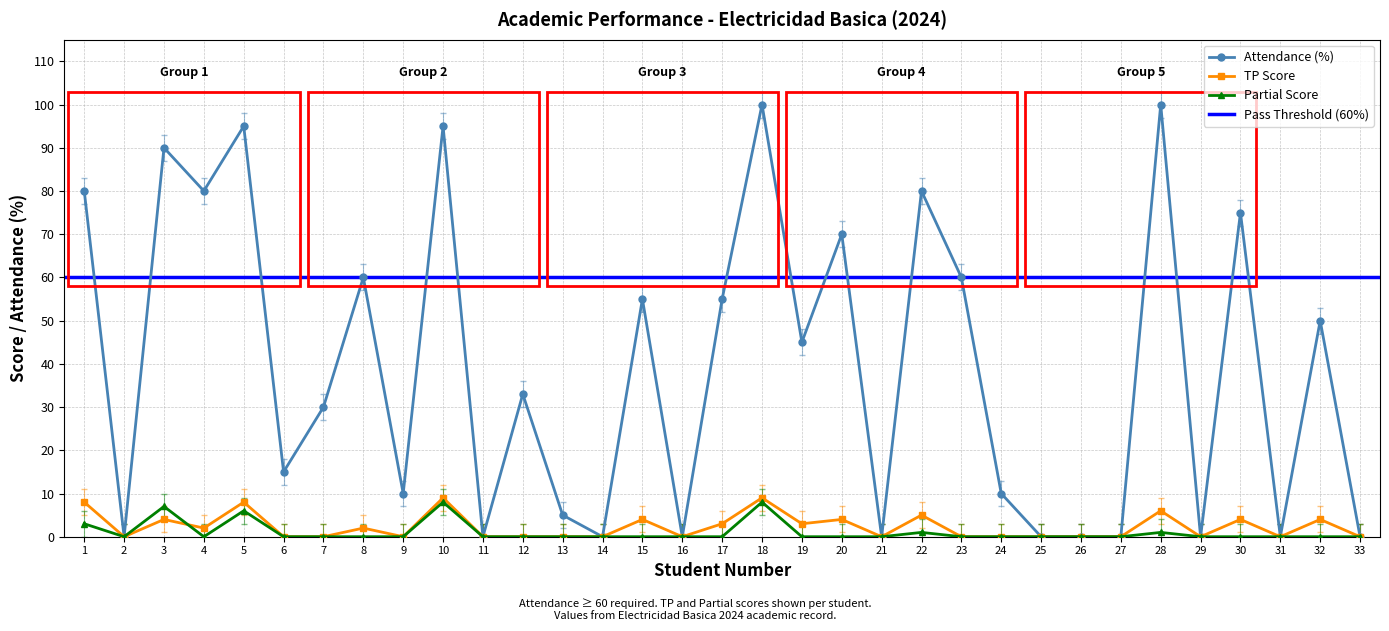

Is this an area chart (filled region under the line)?

No